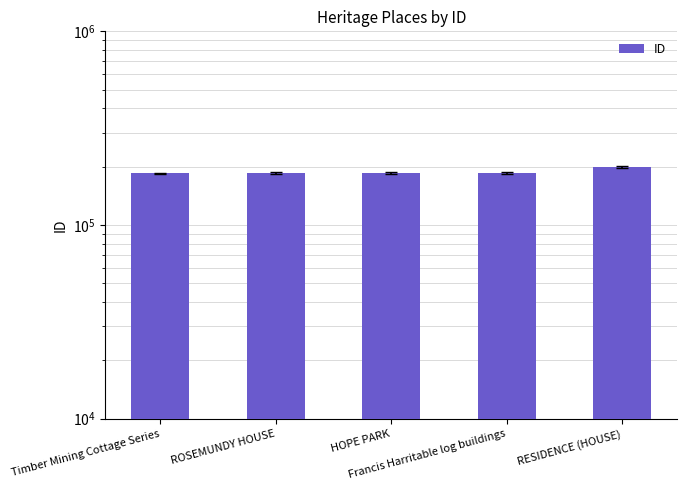

What is the maximum value shown in the chart?

199295